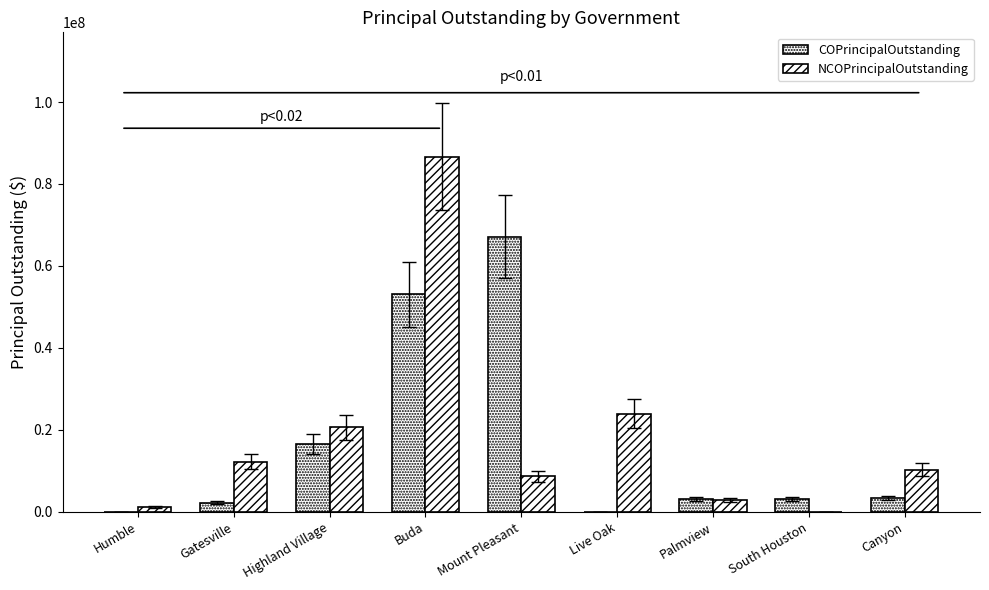

How many series are shown in this chart?

2